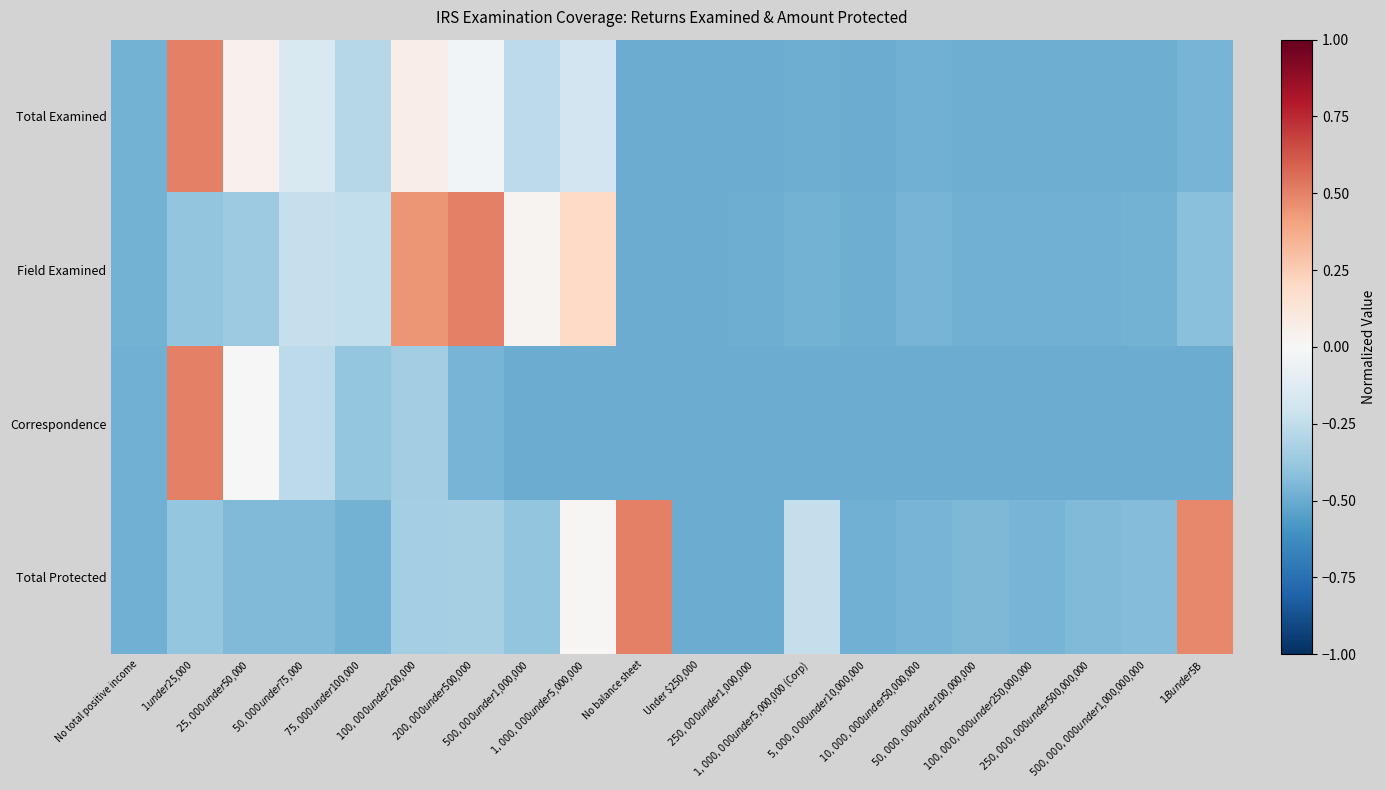

Which series changed the most between $100,000 under $200,000 and $250,000,000 under $500,000,000?

Field Examined